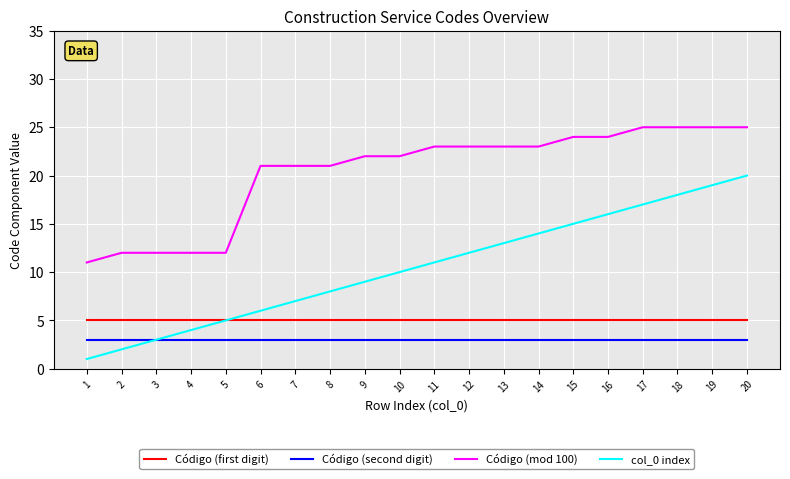

True or false: Código (mod 100) and Código (first digit) cross at least once.

False